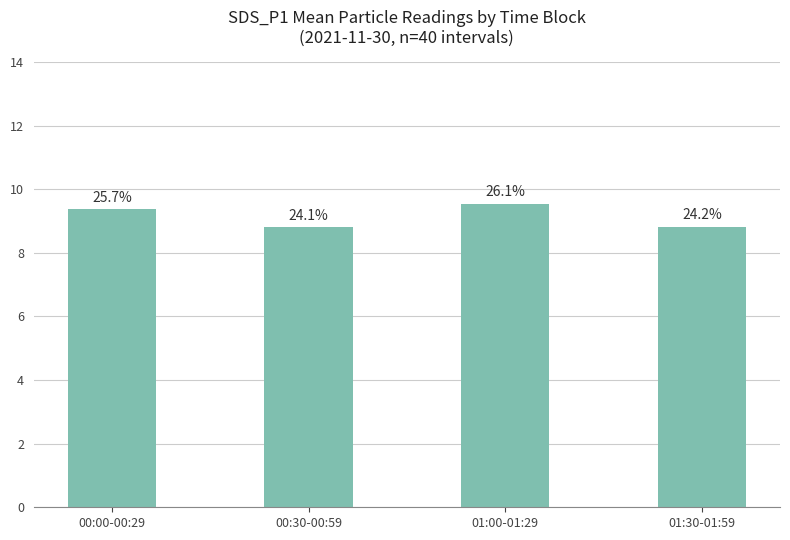

How many bars are there in total?

4